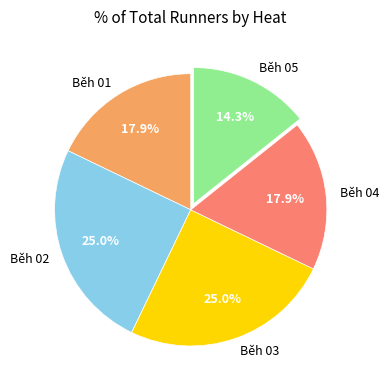

The Běh 02 slice represents 25% of the pie. True or false?

True